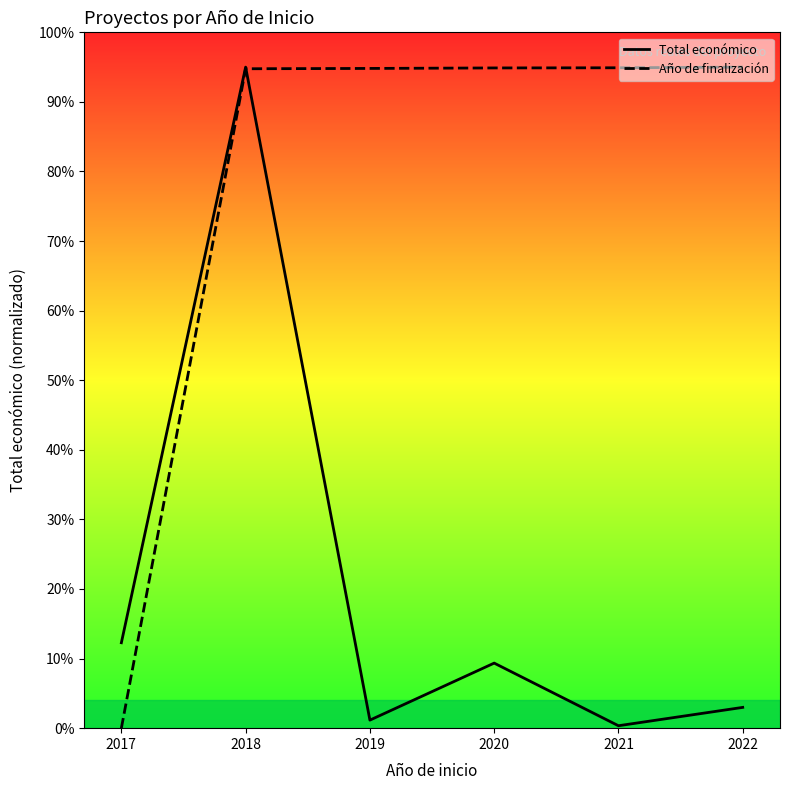

How many data points in Total económico are less than 1961621?

3